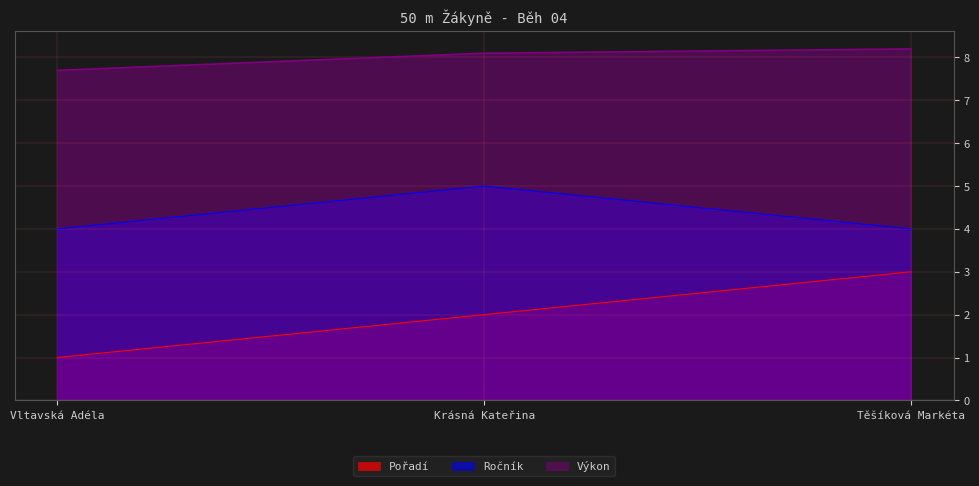

List the labels in order of Ročník value, smallest first.

Vltavská Adéla, Těšíková Markéta, Krásná Kateřina